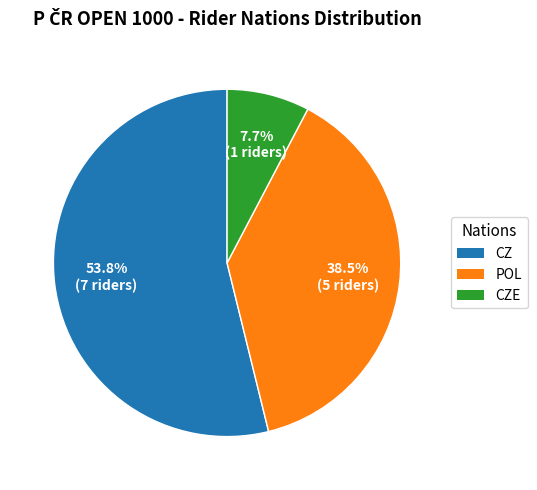

Which slice is the largest?

CZ